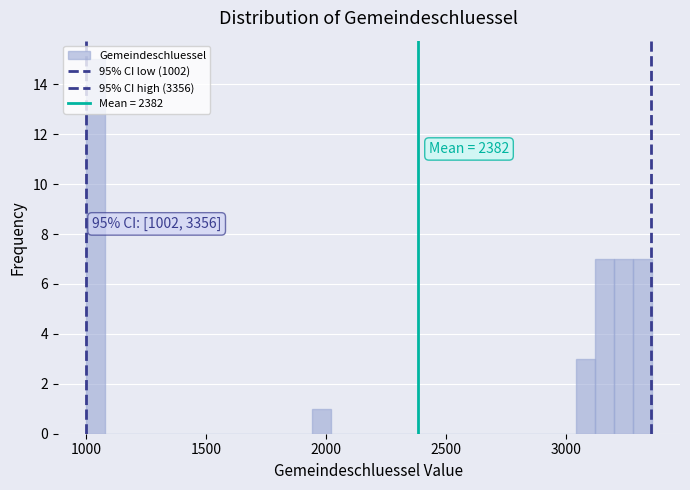

Read against the x-axis, roughly where is the centre of the tallest bar?

1050